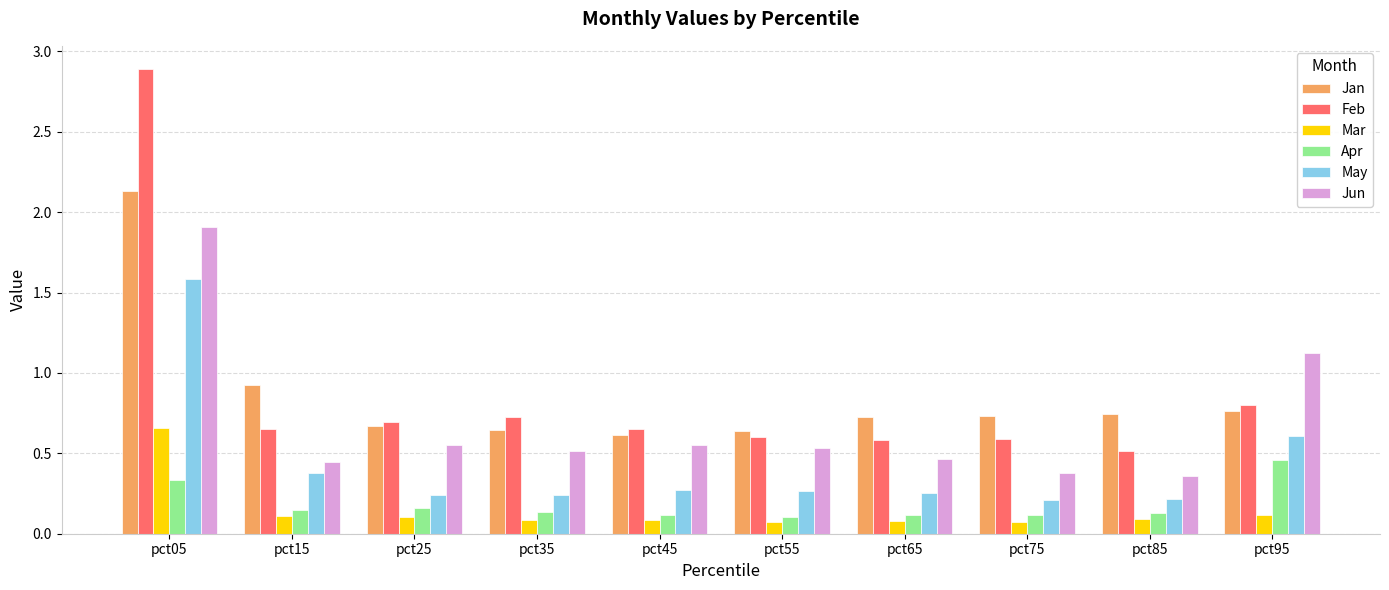

Which label corresponds to the largest value in the chart?

pct05